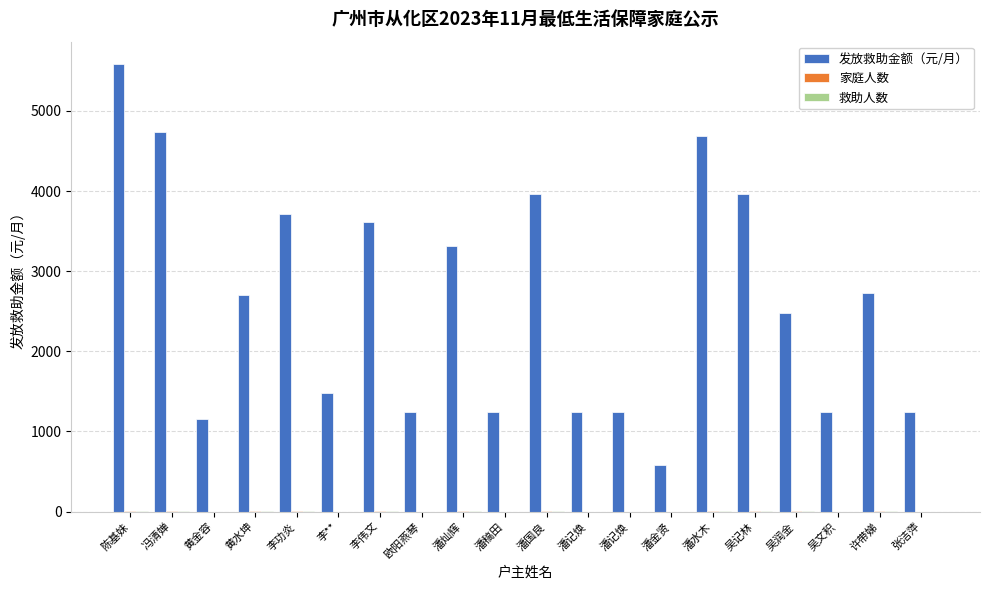

Which series has the widest spread of values?

发放救助金额（元/月）